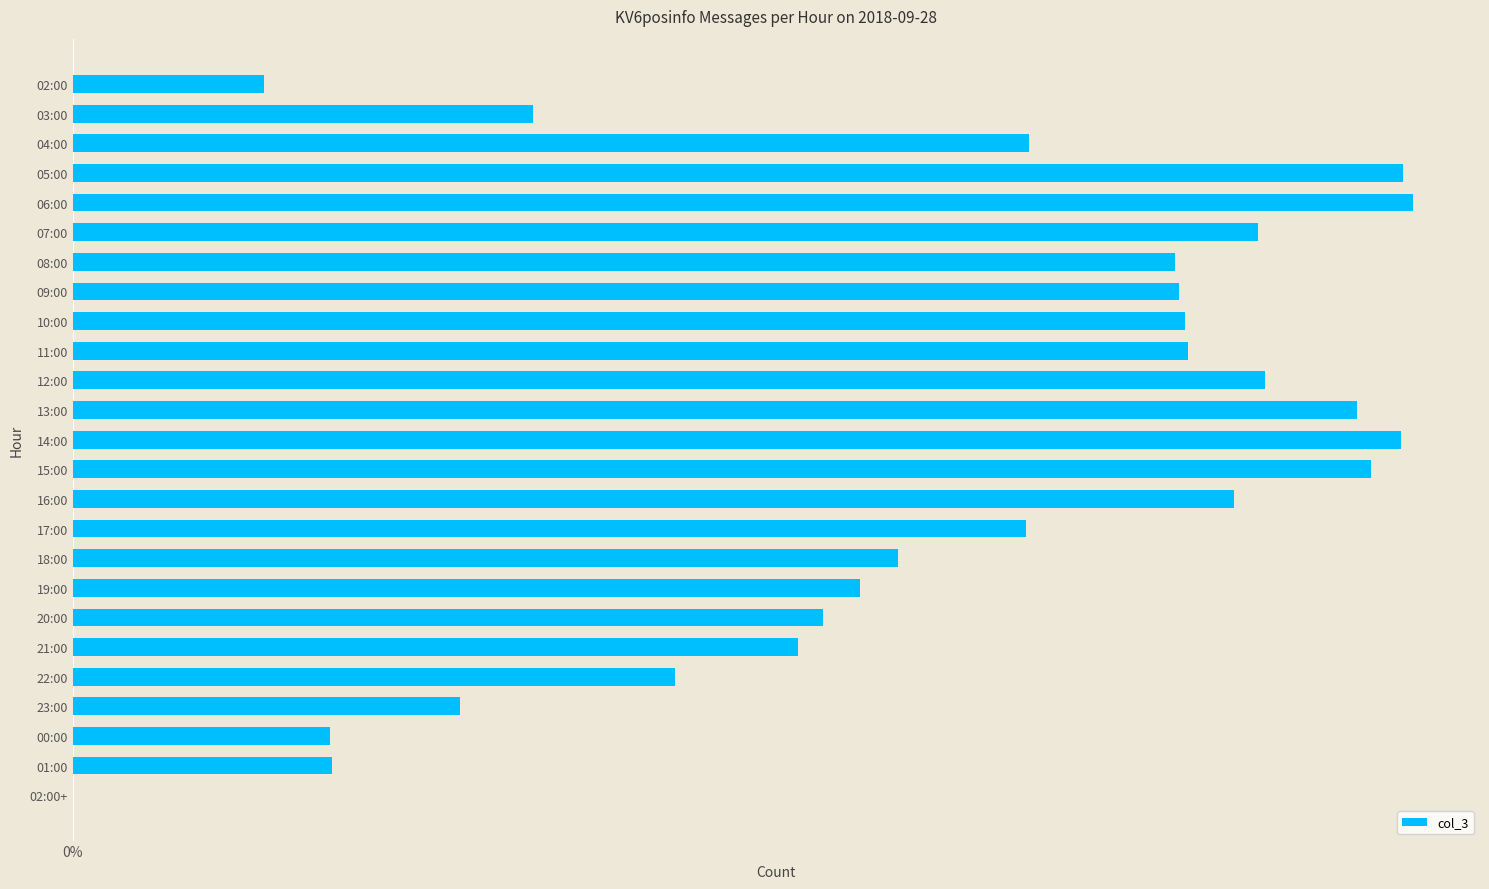

What is the greatest value displayed?

0.1